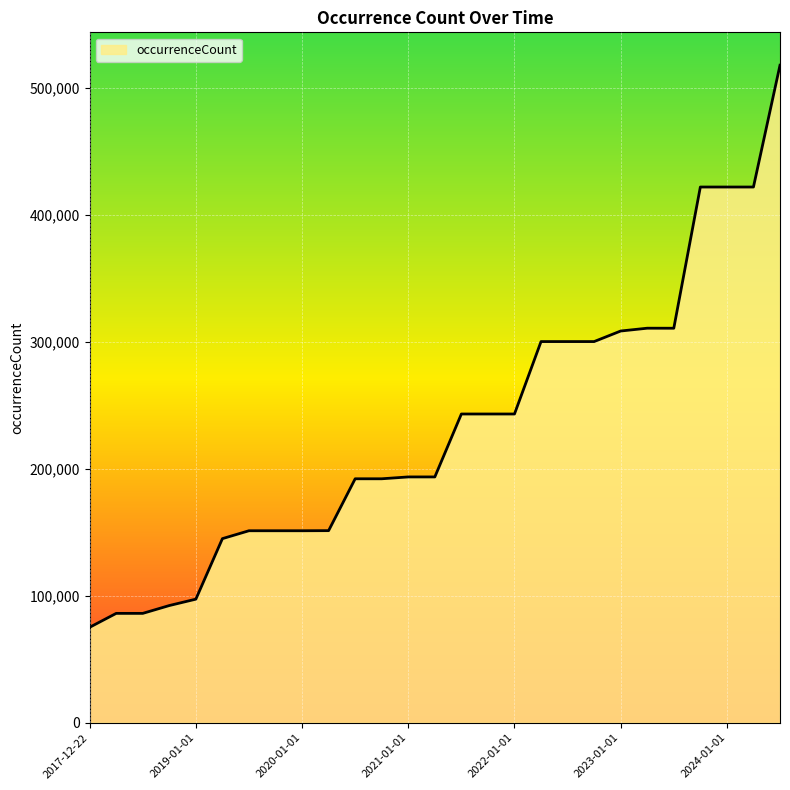

What is the greatest value displayed?

517991